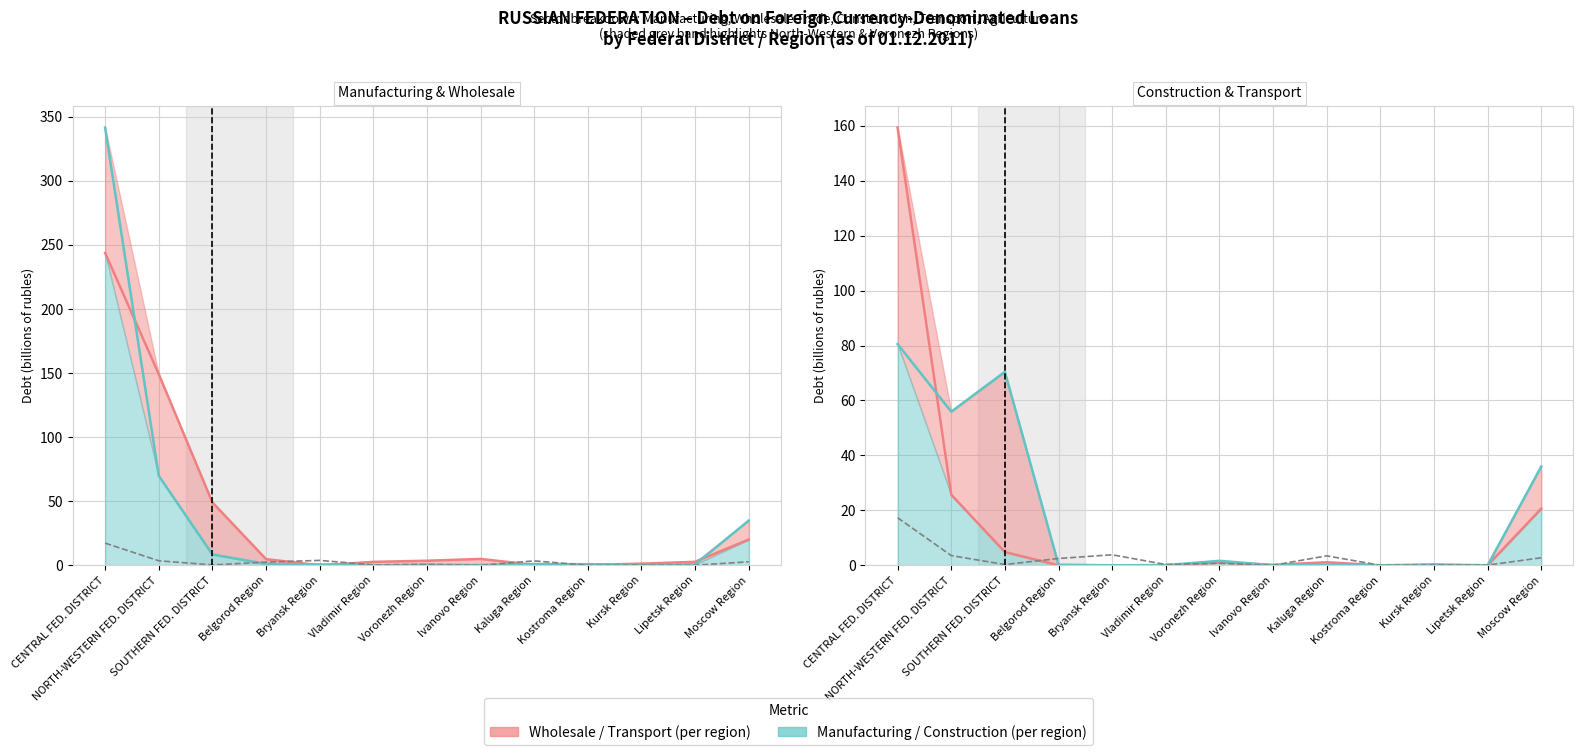

At how many categories does at least one series exceed 288?

1